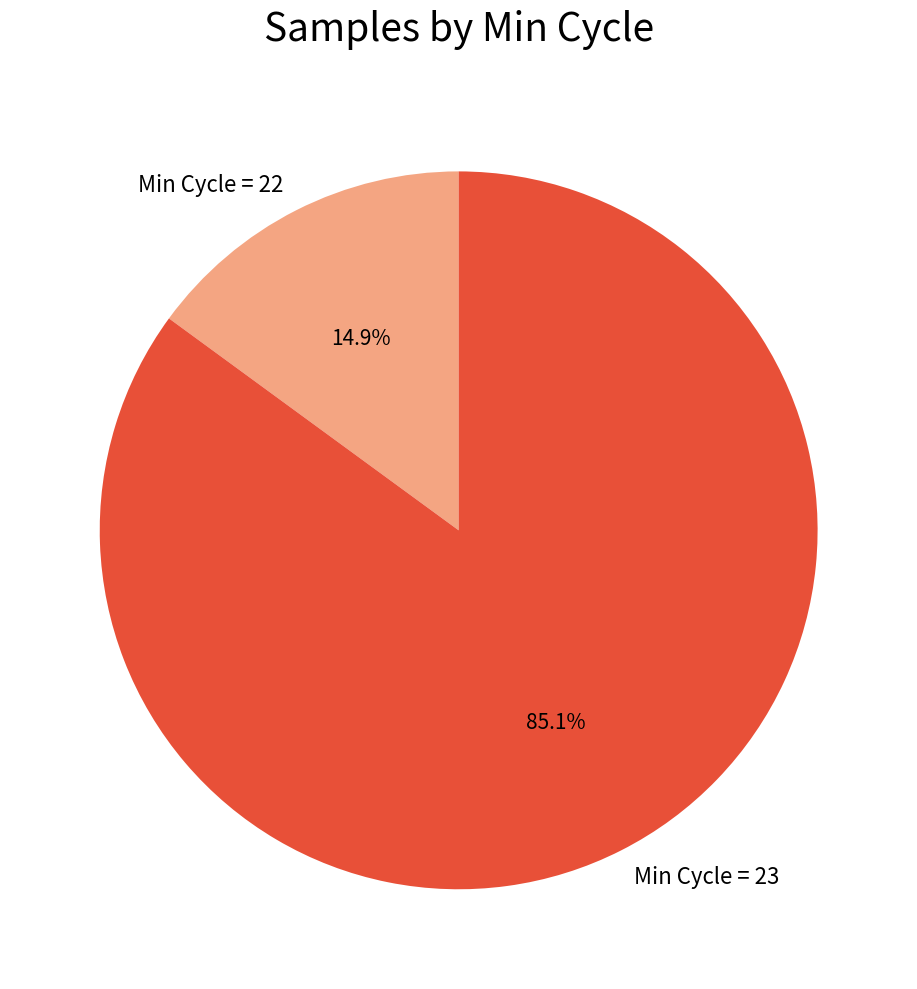

Does Min Cycle = 23 account for over 50% of the chart?

Yes